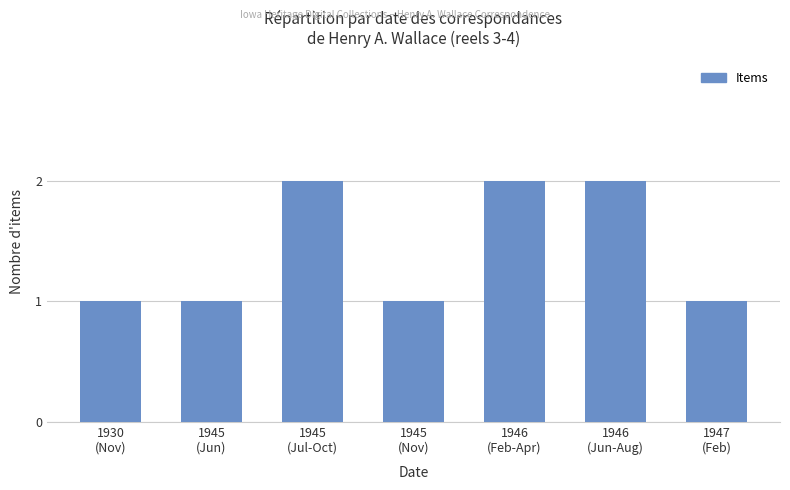

The value at 1947
(Feb) is 2. True or false?

False